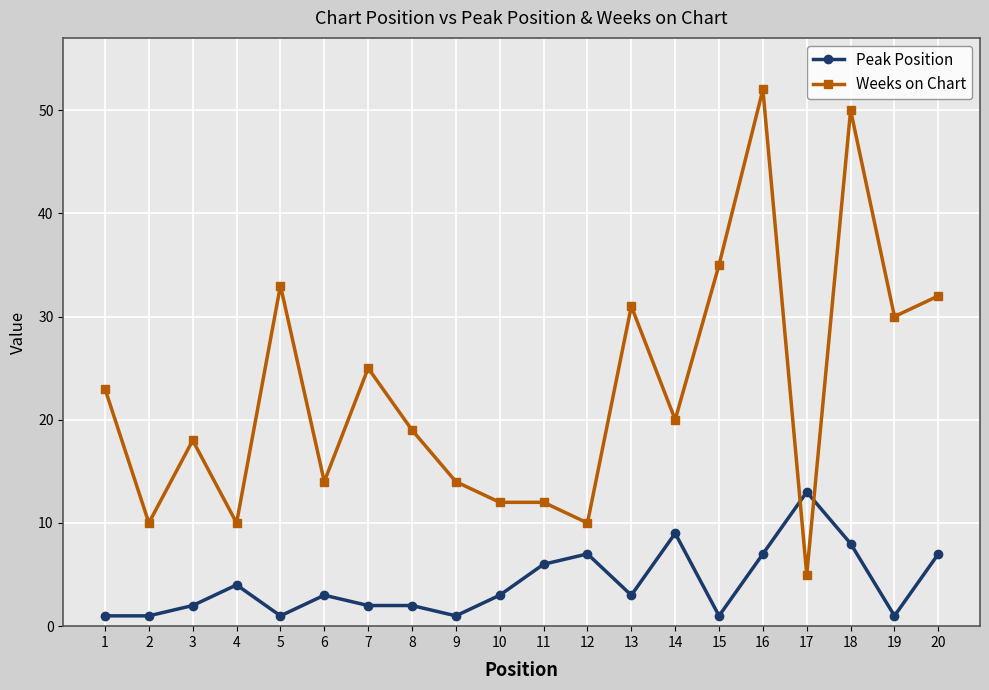

Where do Weeks on Chart and Peak Position first cross each other?

16 and 17